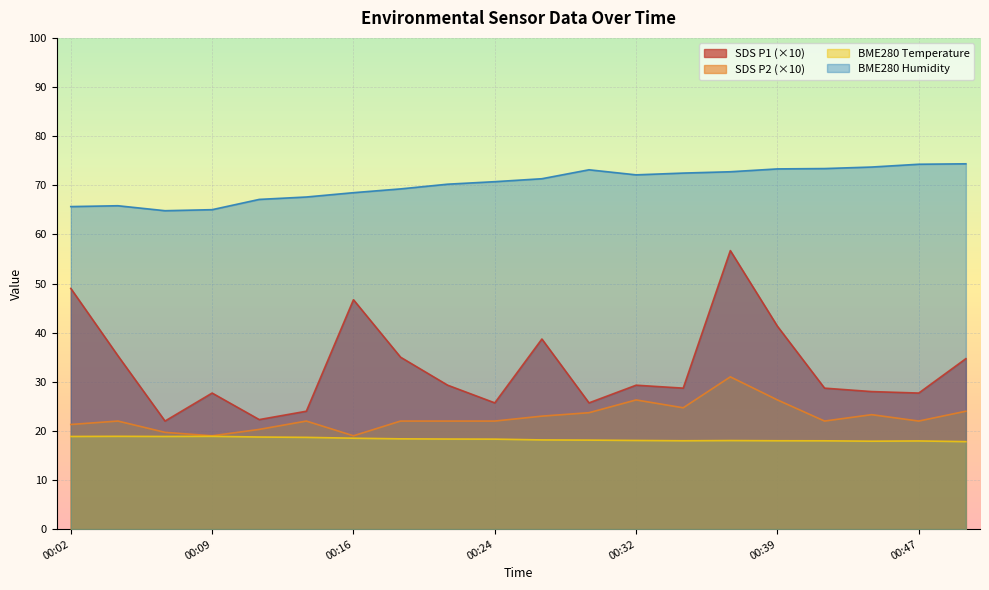

What is the total value across all series at 00:27?

151.2